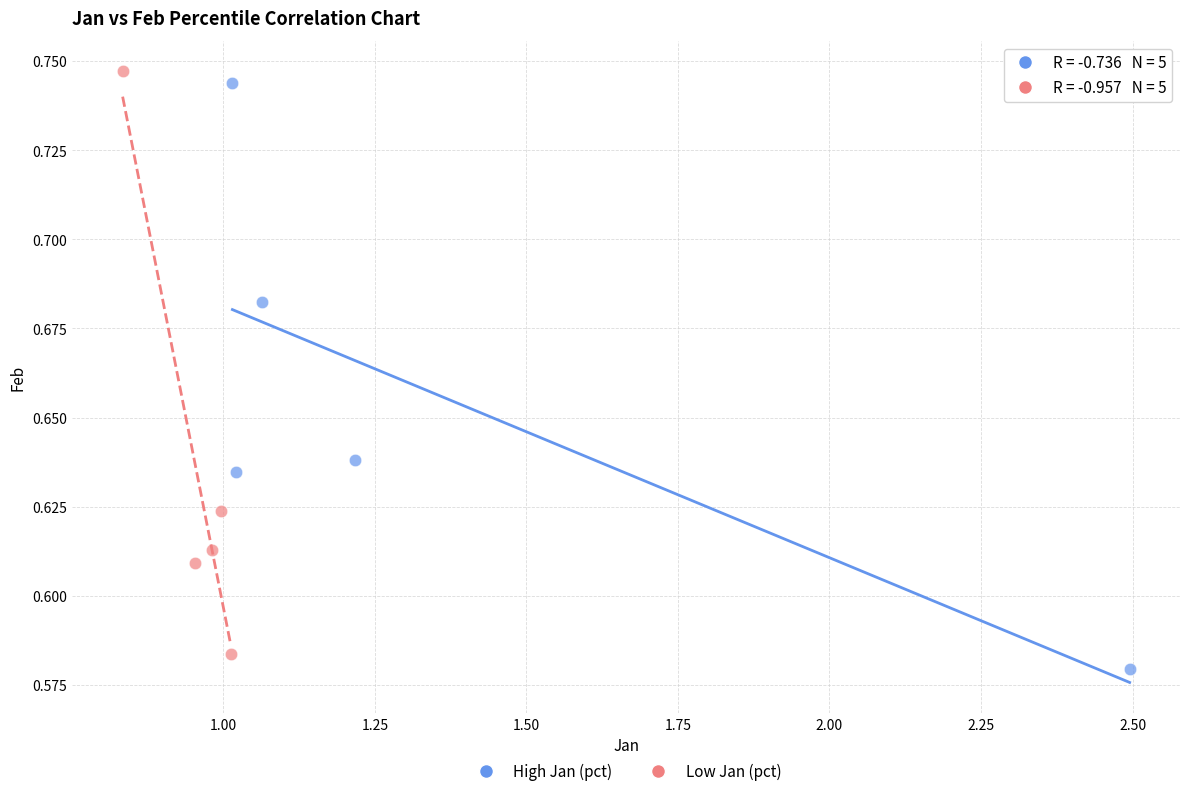

What are all the series names shown in the legend?

High Jan (pct), Low Jan (pct)